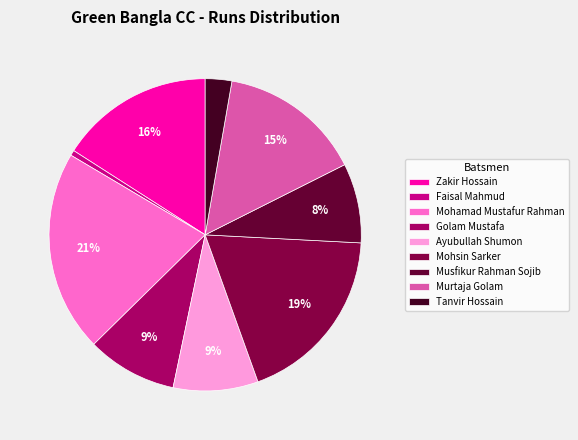

What portion of the pie excludes Murtaja Golam?

85.2%